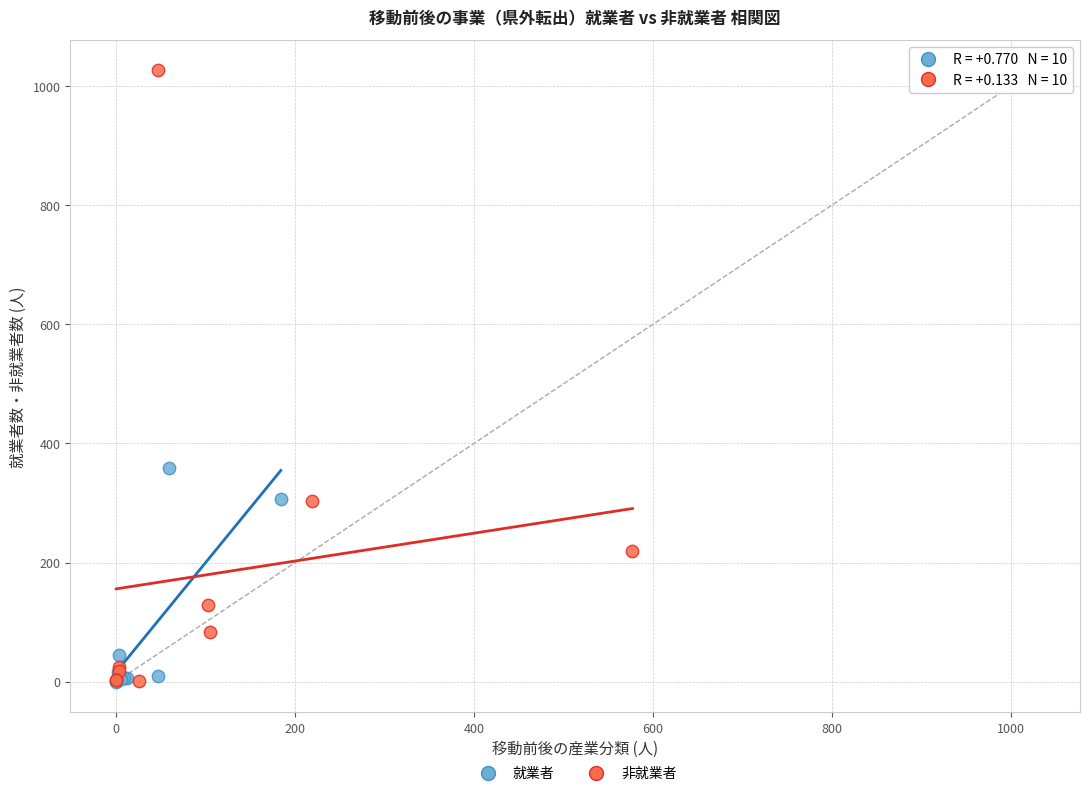

Which series contains the highest Y value?

非就業者